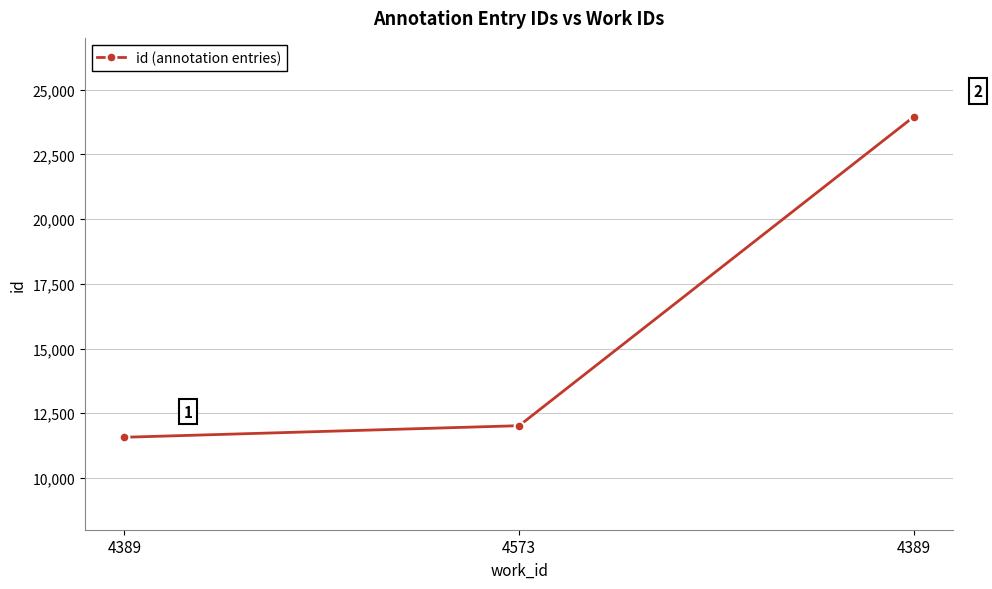

Reading left to right, list all the values displayed in this chart.

11572	12019	23958